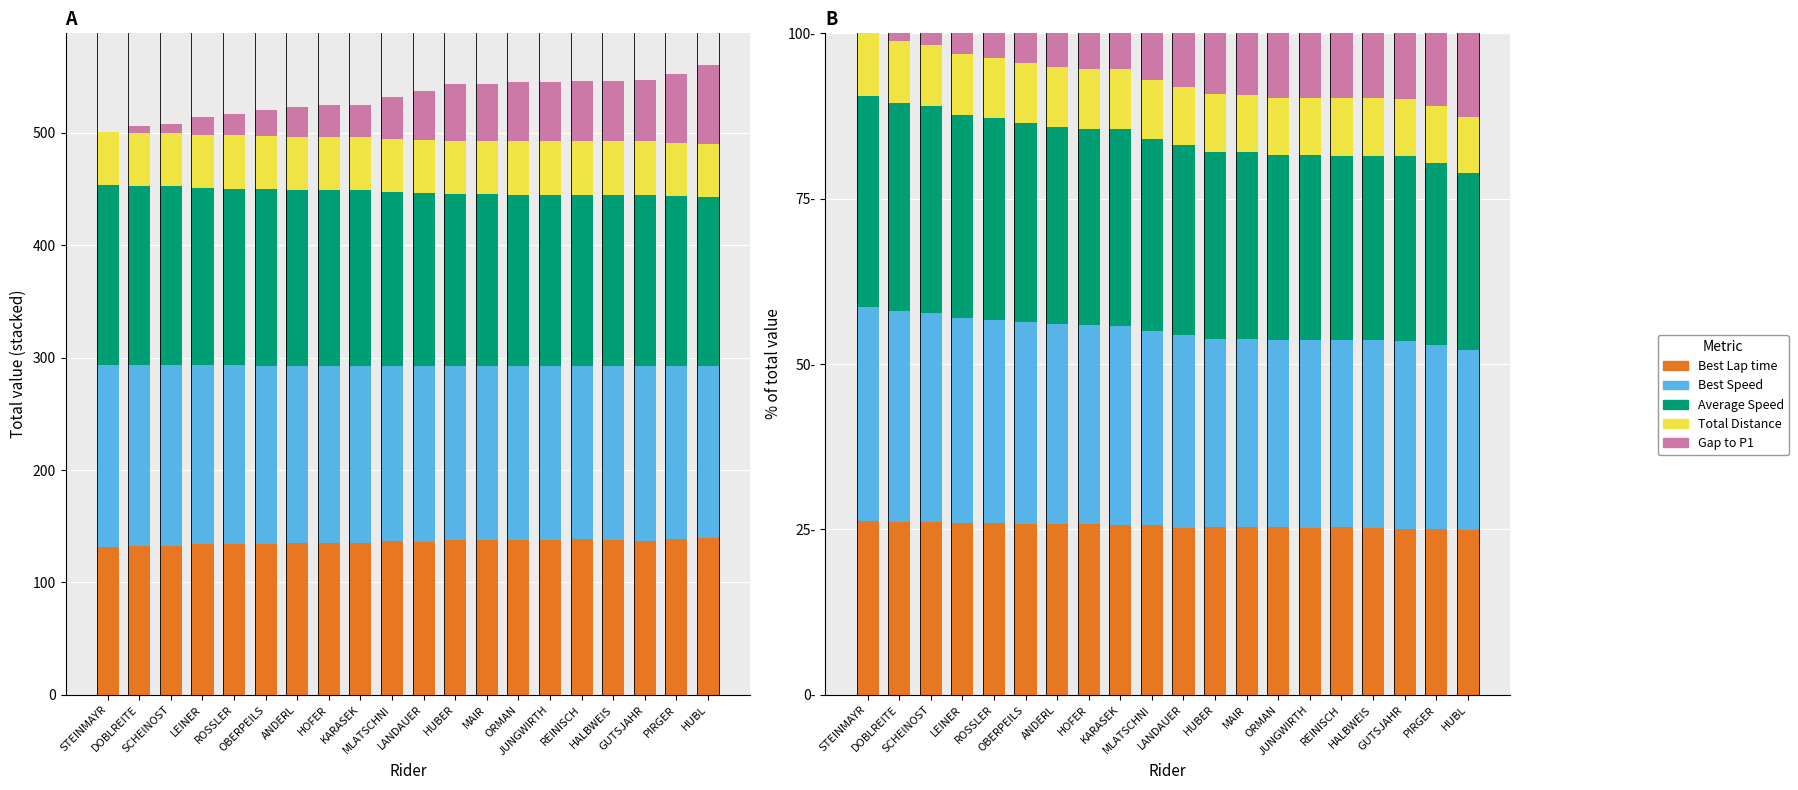

True or false: Total Distance has a value of 9.2 at LEINER.

True